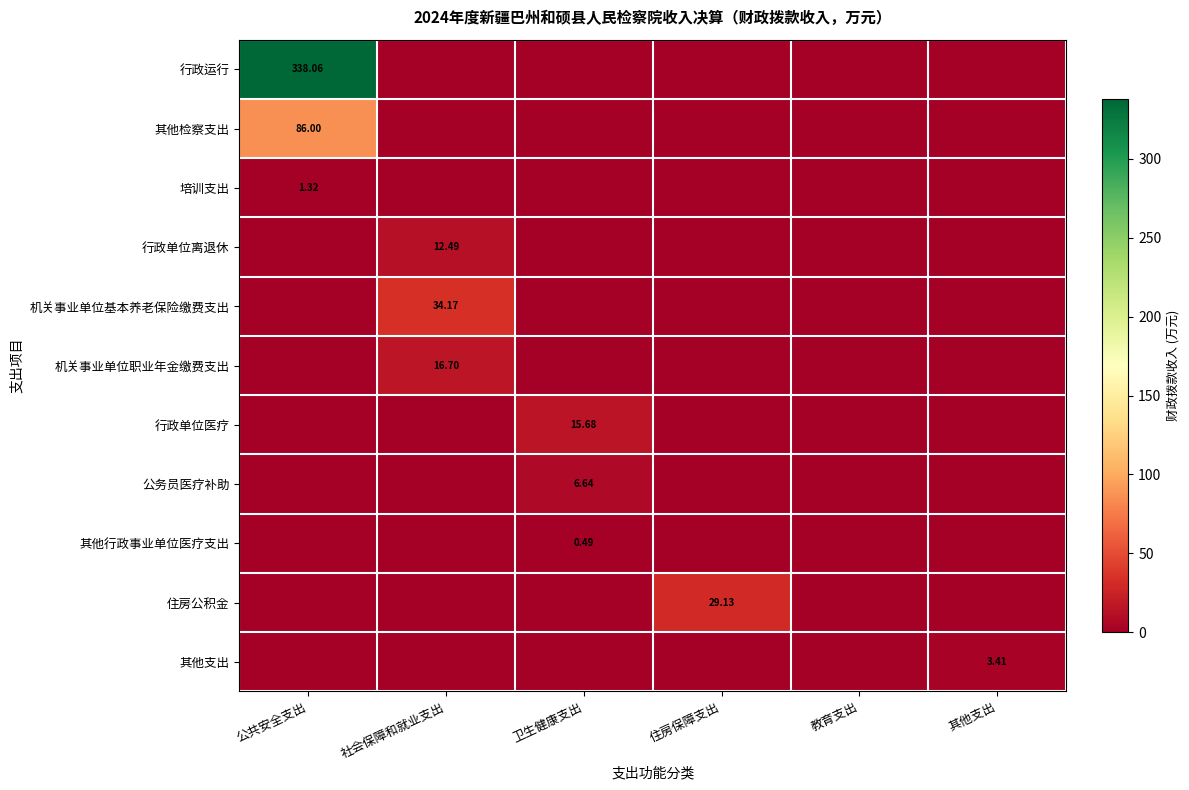

Which series has the largest range (max minus min)?

行政运行